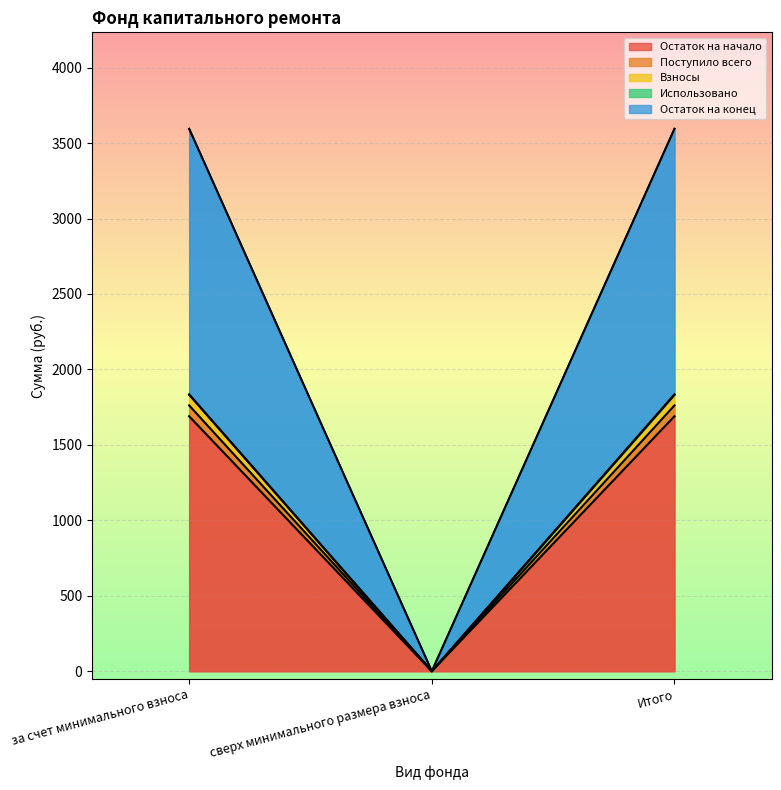

At which category does the chart reach its minimum across all series?

сверх минимального размера взноса